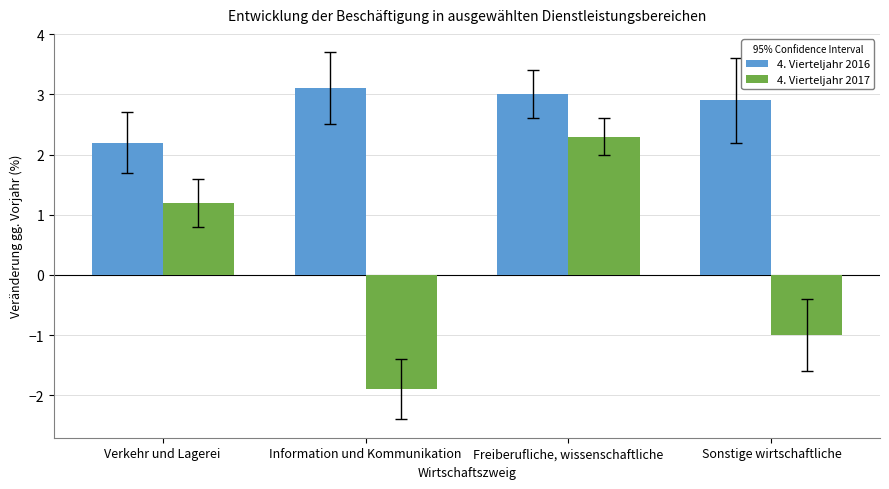

Is it true that 4. Vierteljahr 2016 equals 2.9 at Sonstige wirtschaftliche?

True